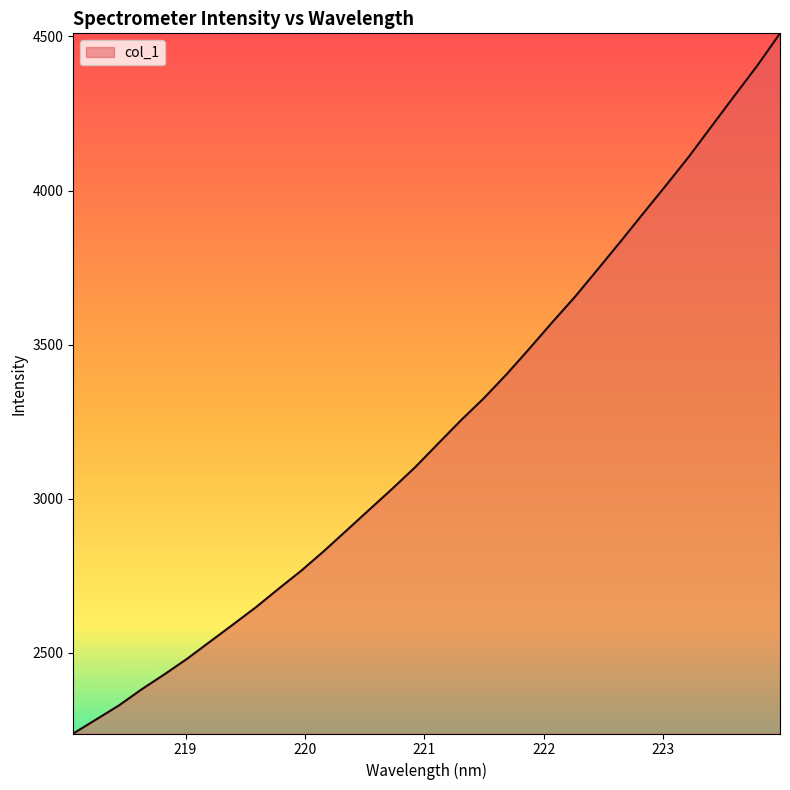

Does the chart display data point markers on the line(s)?

No